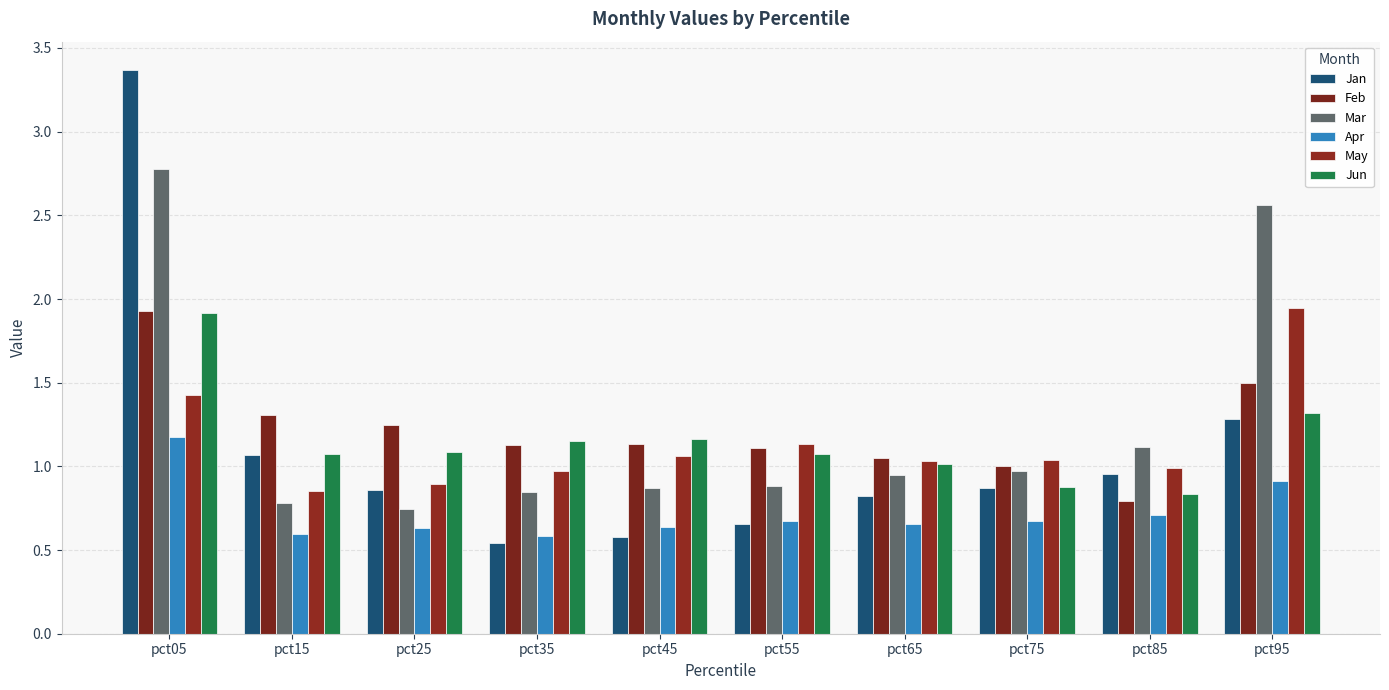

Where does the Jun series first go above 1?

pct05